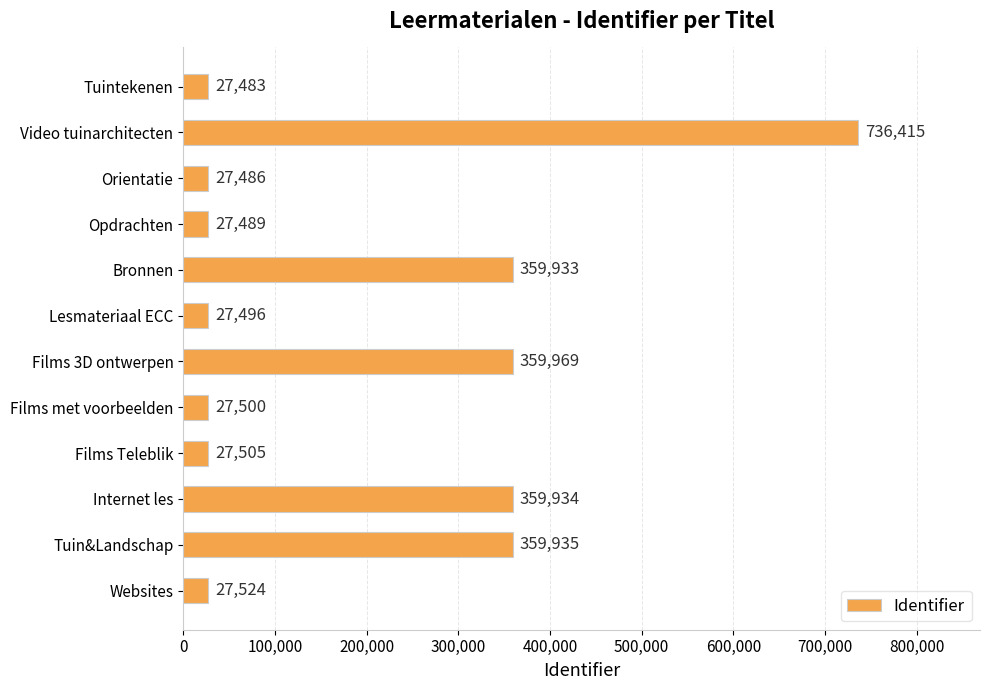

What is the difference between the values at Websites and Internet les?

332410